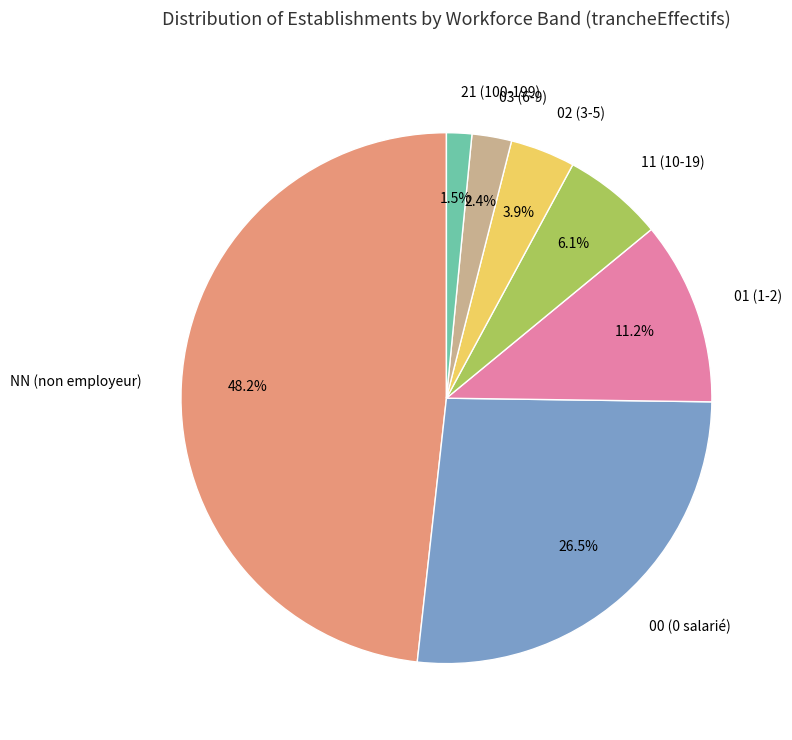

The 02 slice represents 4% of the pie. True or false?

True